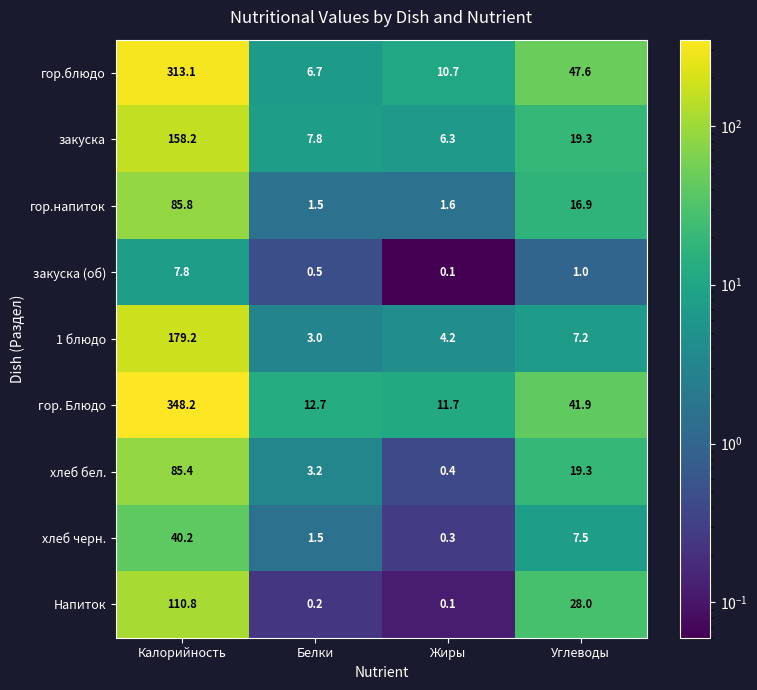

What is the total value across all series at Углеводы?

188.7